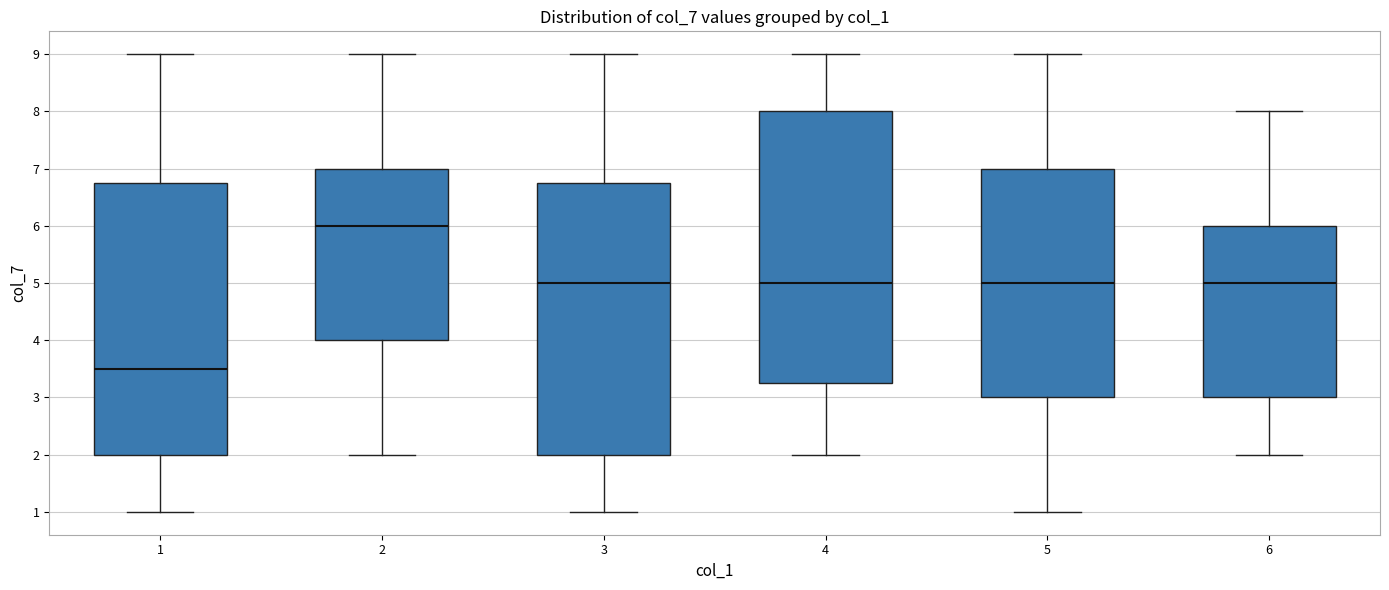

Which box's median line is the lowest?

1